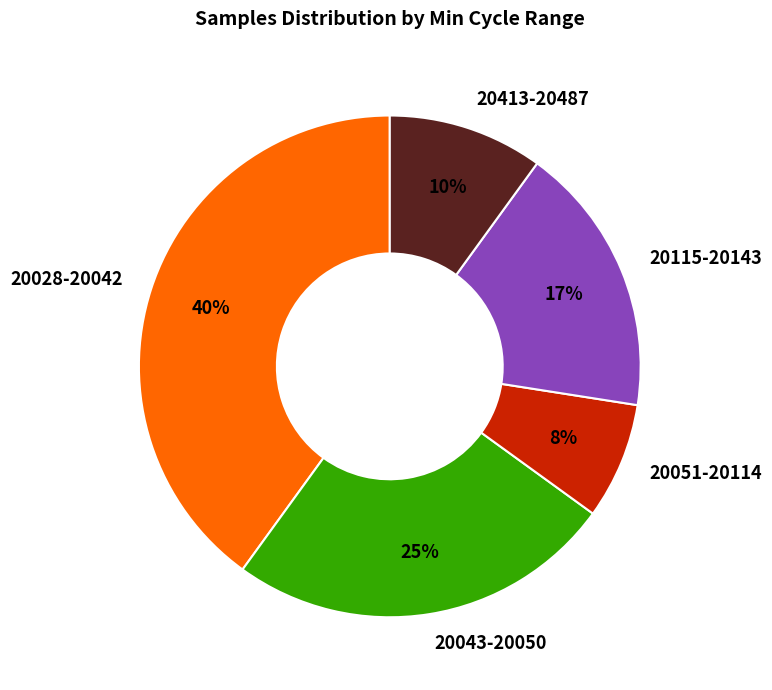

Rank the categories by value from highest to lowest.

20028-20042, 20043-20050, 20115-20143, 20413-20487, 20051-20114